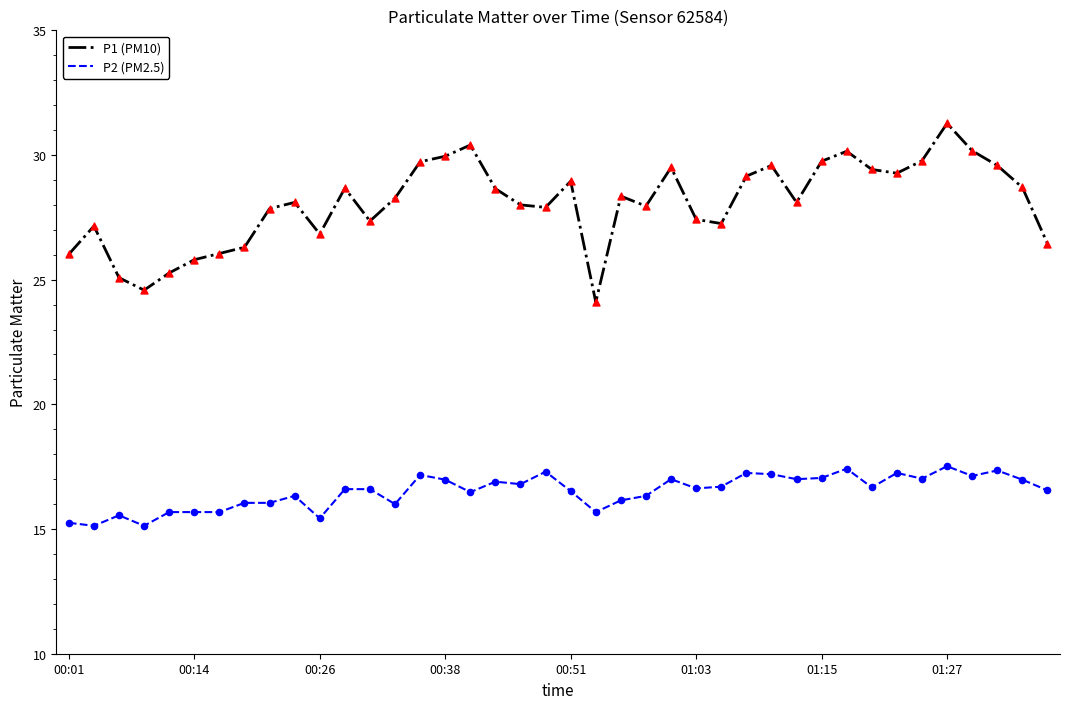

Which series has the widest spread of values?

P1 (PM10)